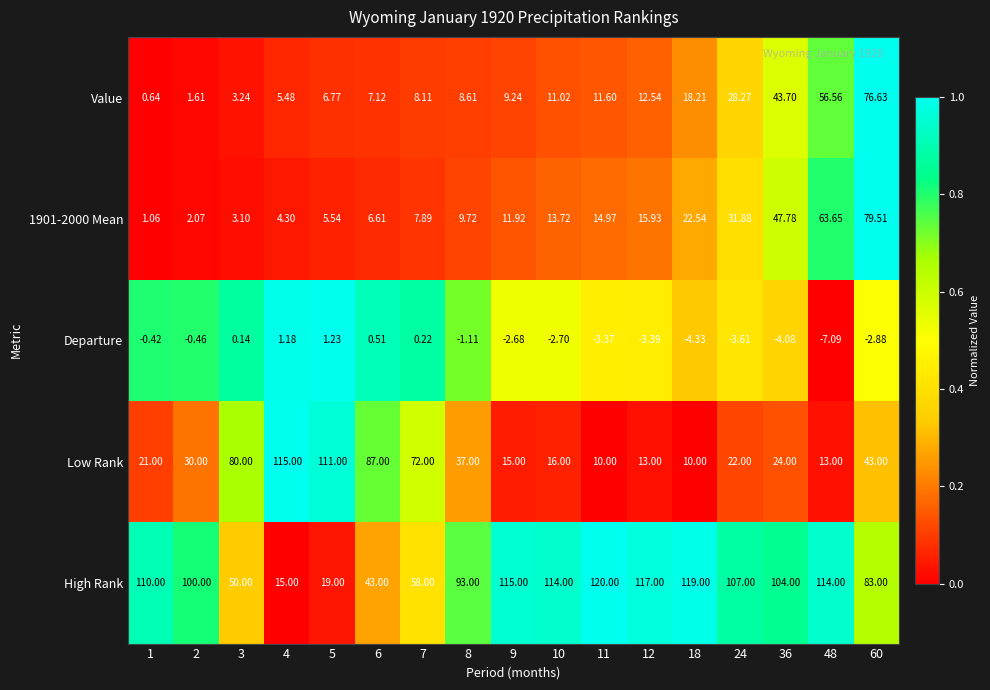

Rank the series by their maximum value, from highest to lowest.

High Rank, Low Rank, 1901-2000 Mean, Value, Departure